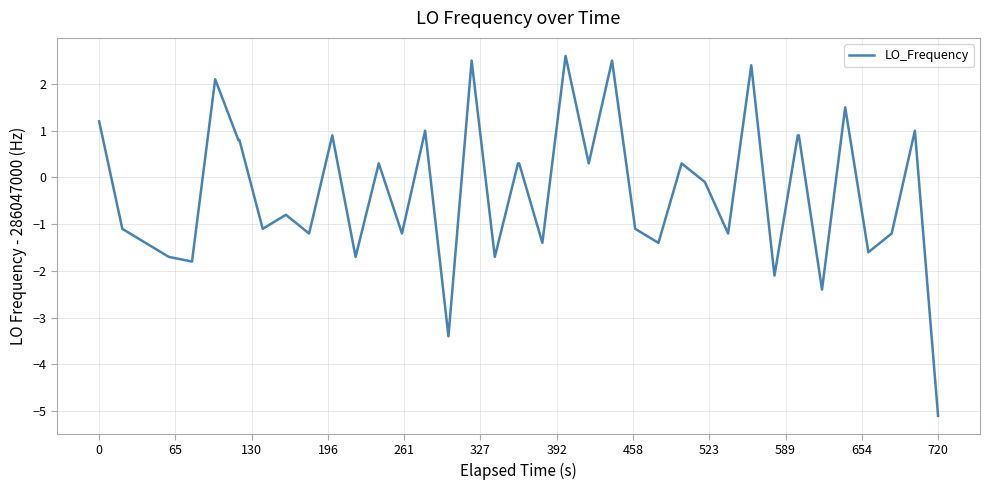

How many lines are shown in the chart?

1